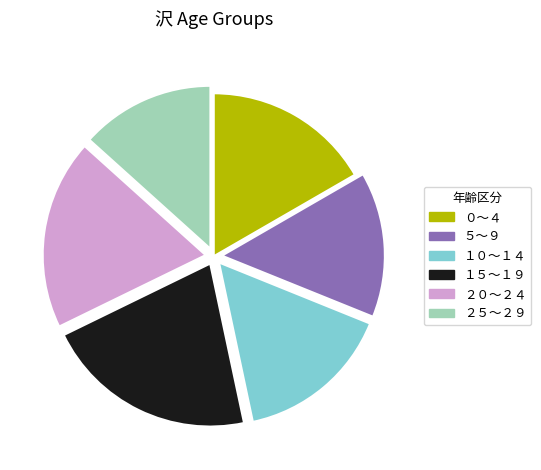

How many slices are in this pie chart?

6